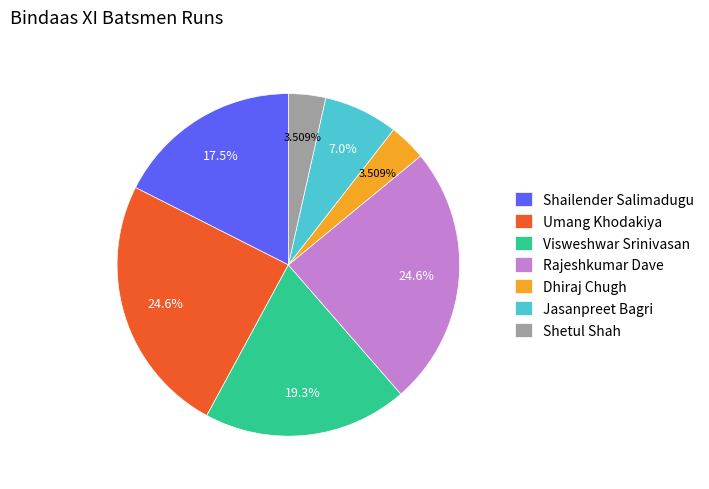

True or false: Jasanpreet Bagri accounts for 7% of the total.

True